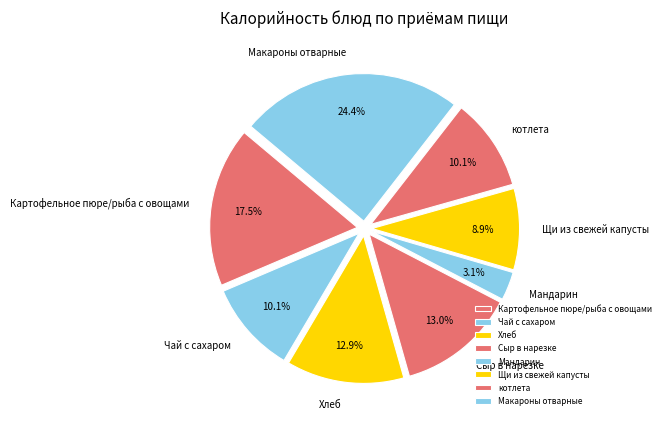

Which has a higher value, Макароны отварные or Щи из свежей капусты?

Макароны отварные